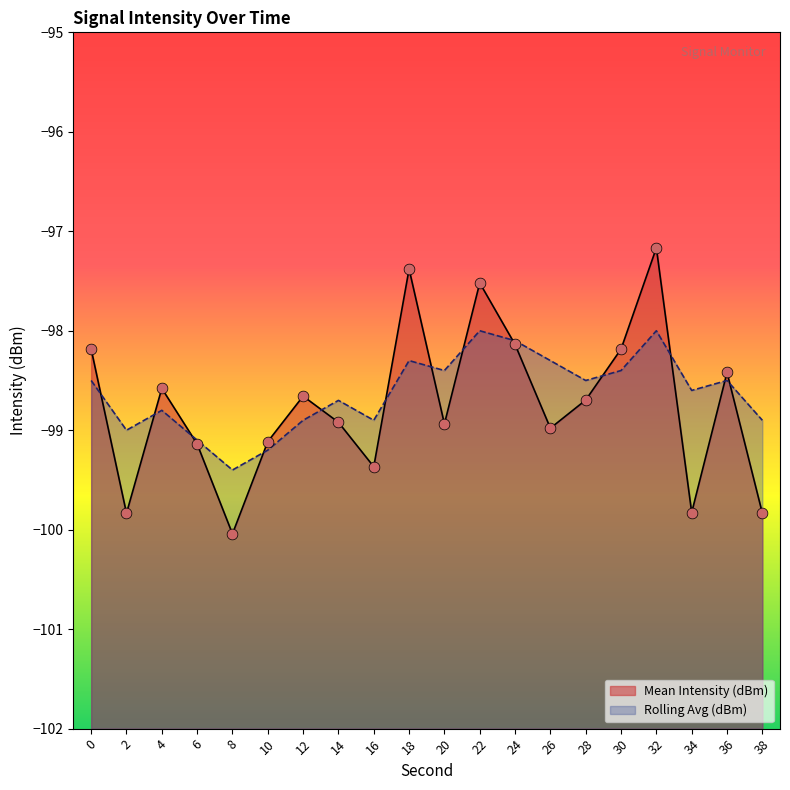

Which series reaches the maximum Y coordinate?

Mean Intensity (dBm)